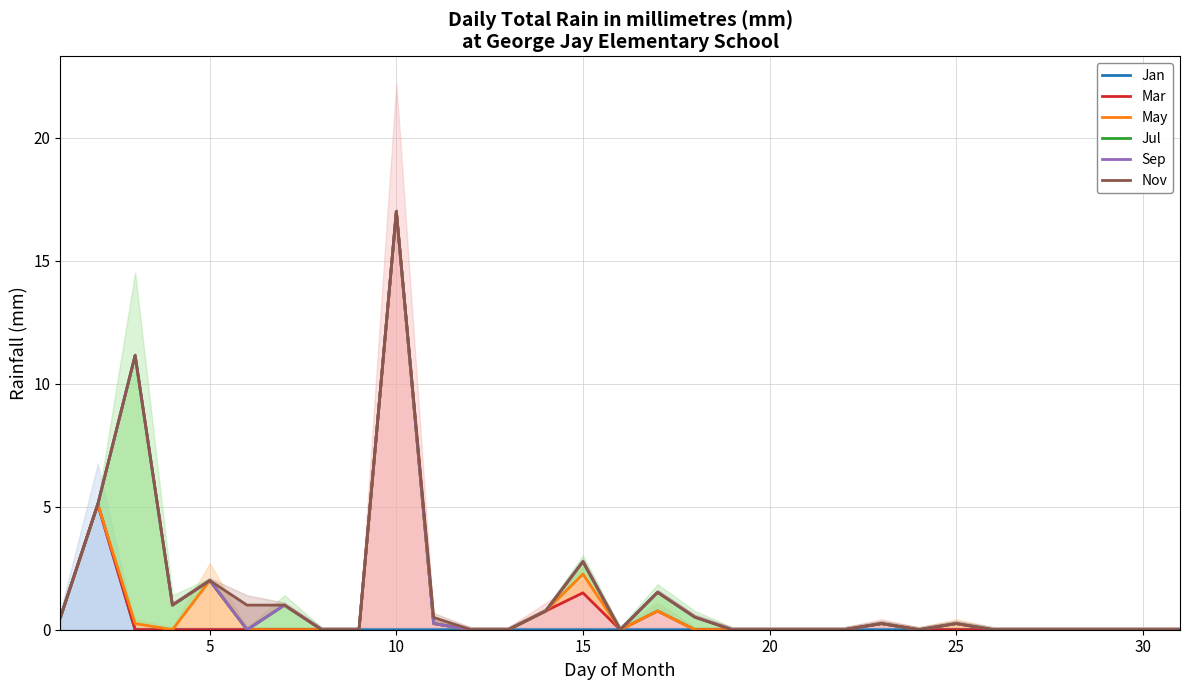

Which category has the lowest value across all series?

10